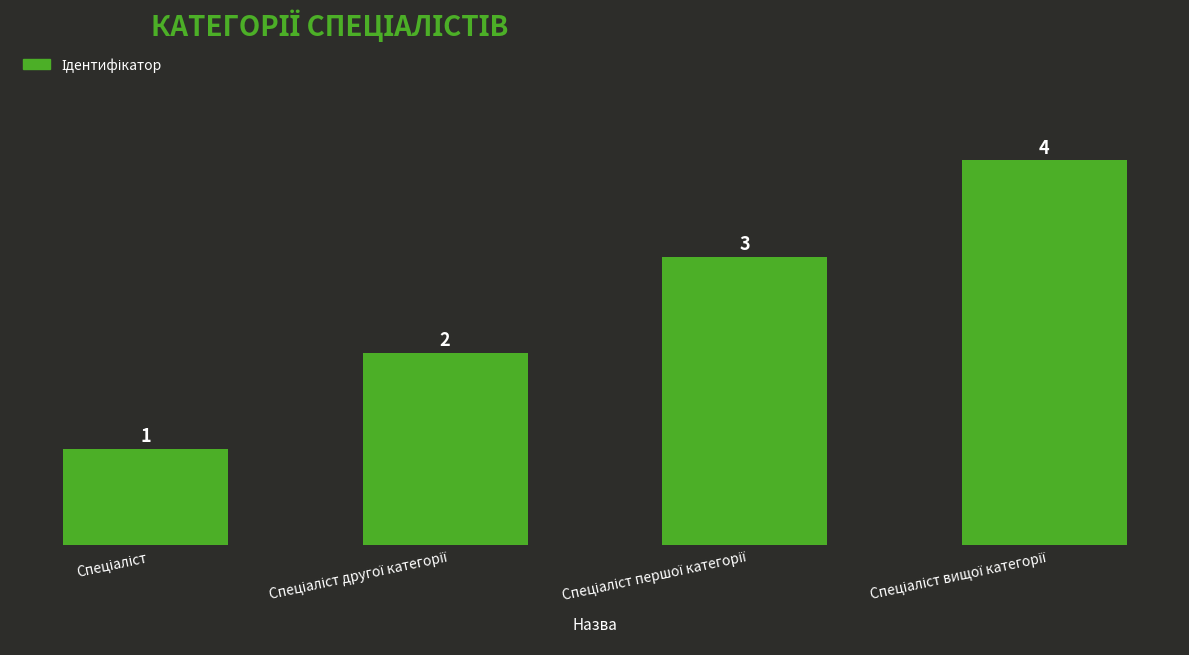

What is the value of the 1st bar from the left?

1